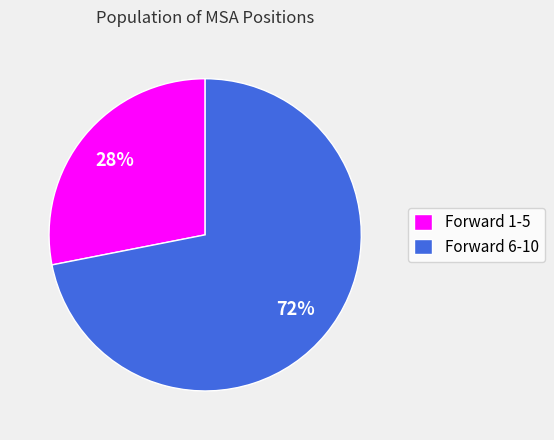

Is there any slice that represents more than half of the pie?

Yes